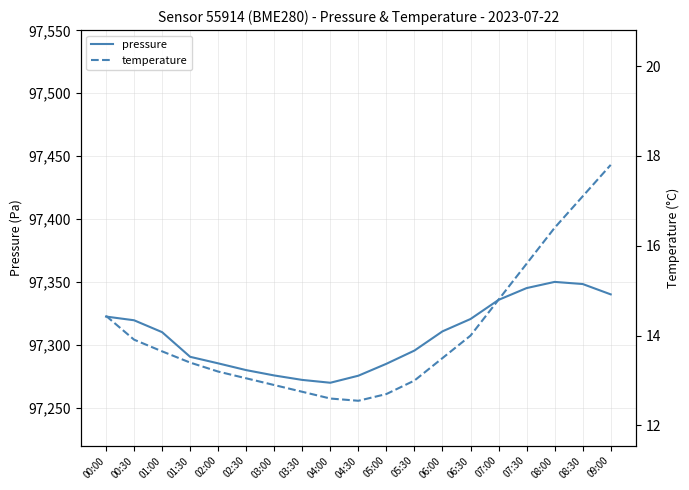

True or false: temperature has more than 2 interior local peaks.

False